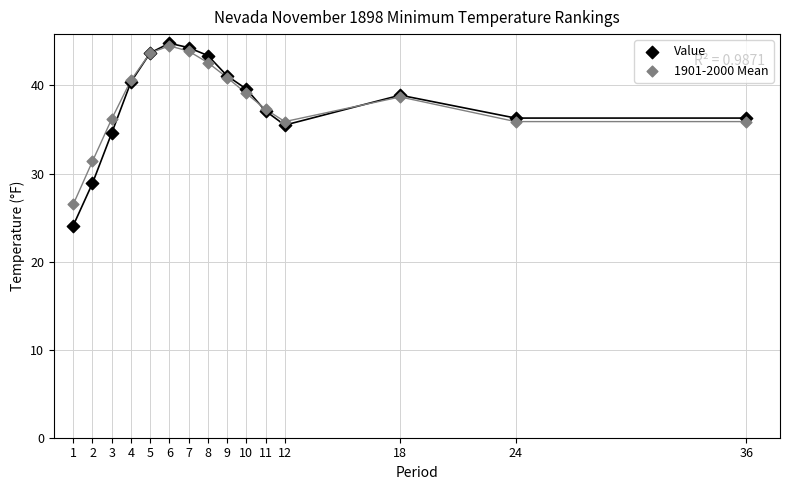

In the Value series, what Y value is closest to 34?

34.6